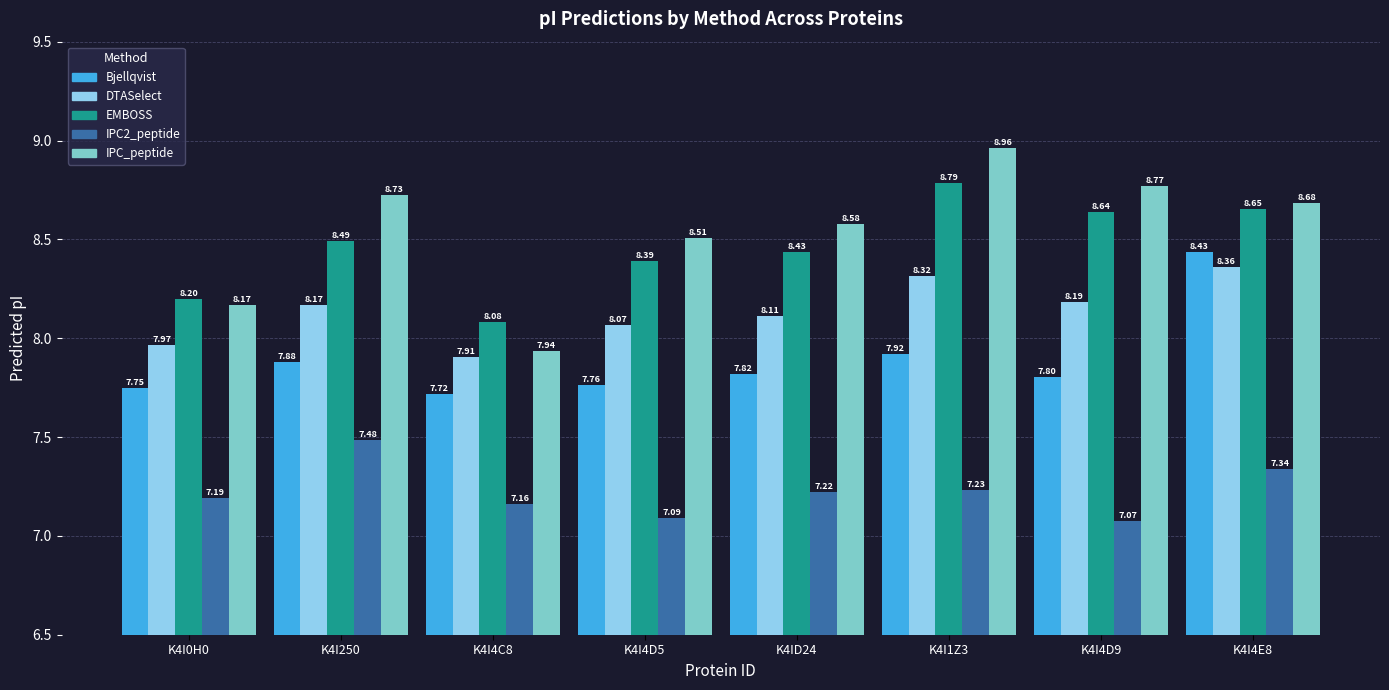

Is the value of EMBOSS at K4I4D5 greater than the value of IPC2_peptide at K4I250?

Yes